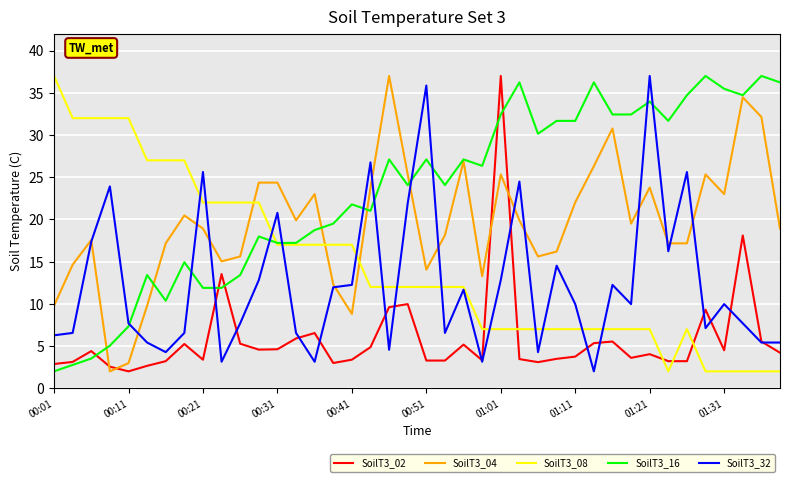

What are all the series names shown in the legend?

SoilT3_02, SoilT3_04, SoilT3_08, SoilT3_16, SoilT3_32